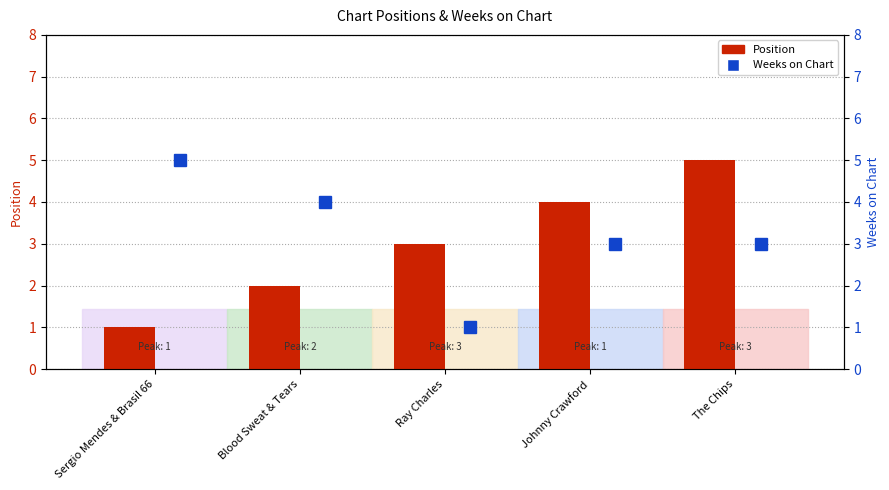

What is the difference between the maximum and minimum values in the Weeks on Chart series?

4